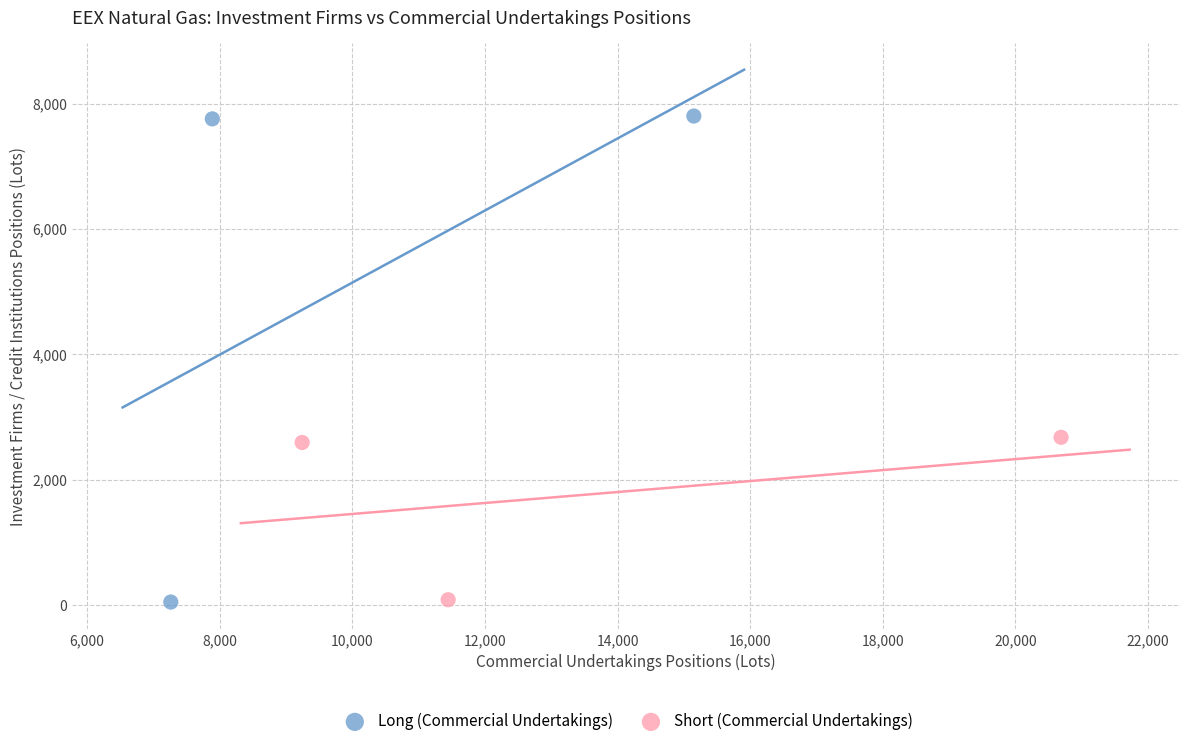

Which series has the largest Y range (max minus min)?

Long (Commercial Undertakings)